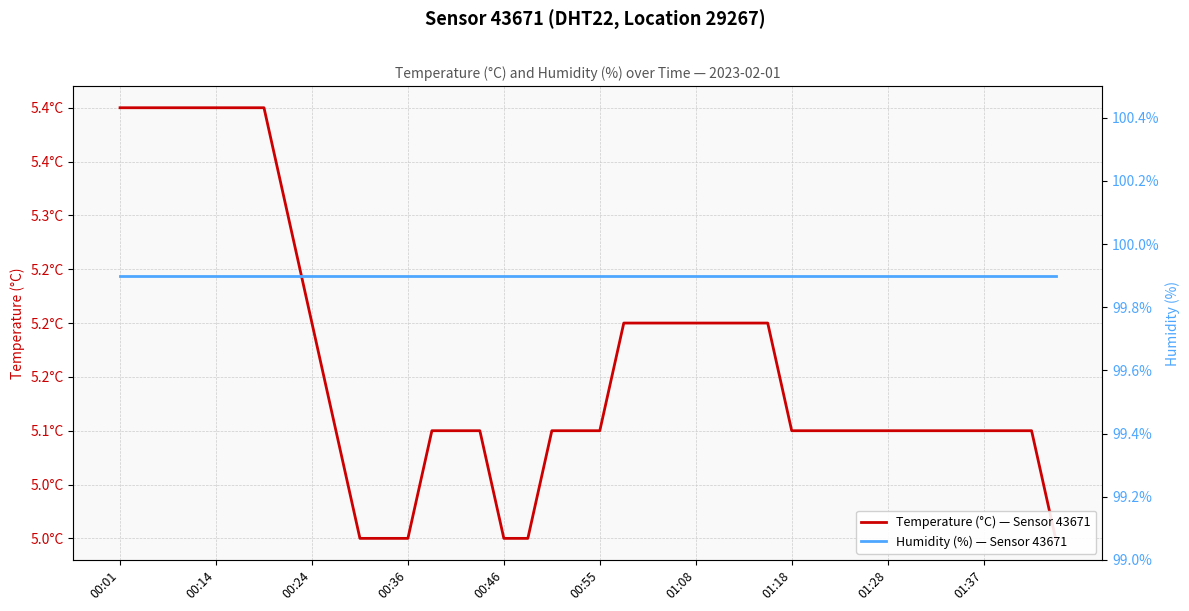

At which label is humidity closest to 99?

00:01